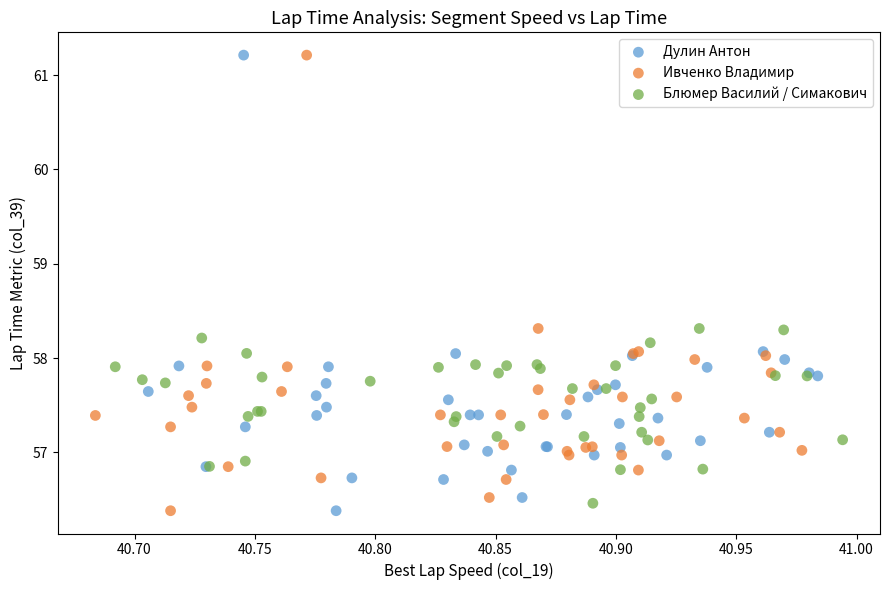

What are all the series names shown in the legend?

Дулин Антон, Ивченко Владимир, Блюмер Василий / Симакович